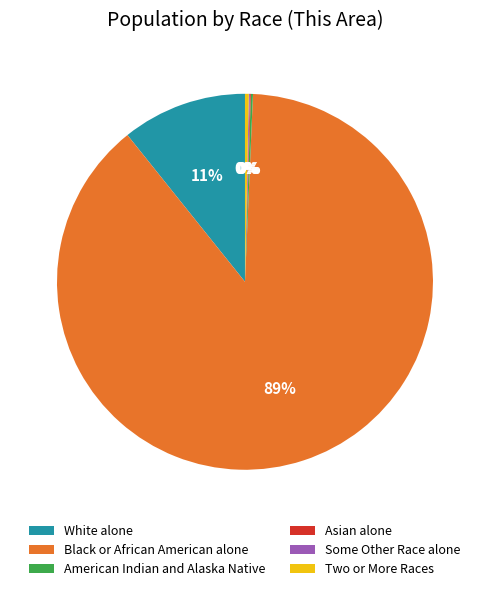

What is the ratio of the value at Black or African American alone to the value at Two or More Races?

271.1